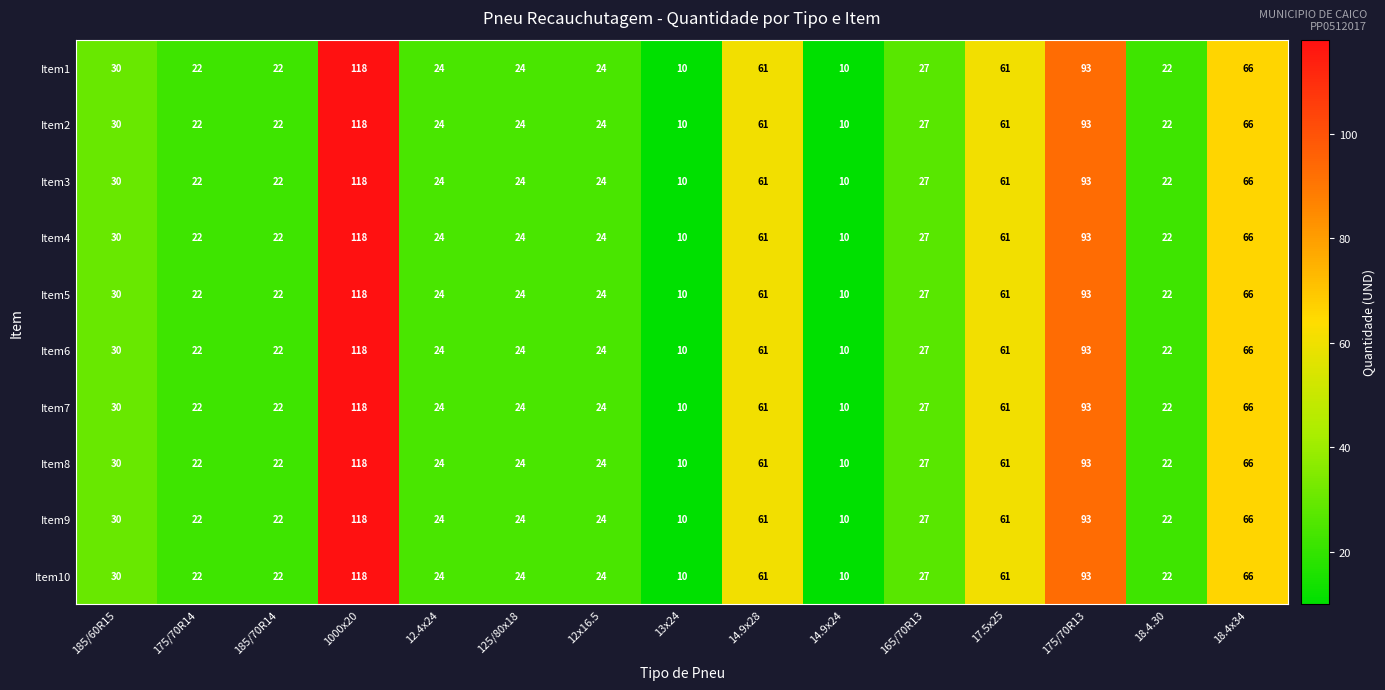

Where is Item4 nearest to the value 64?

18.4x34